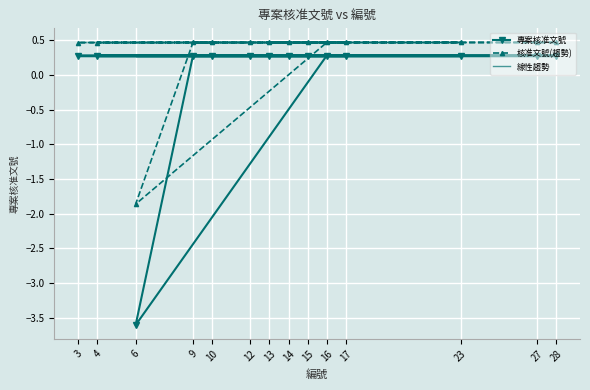

At how many categories does at least one series exceed -2?

14